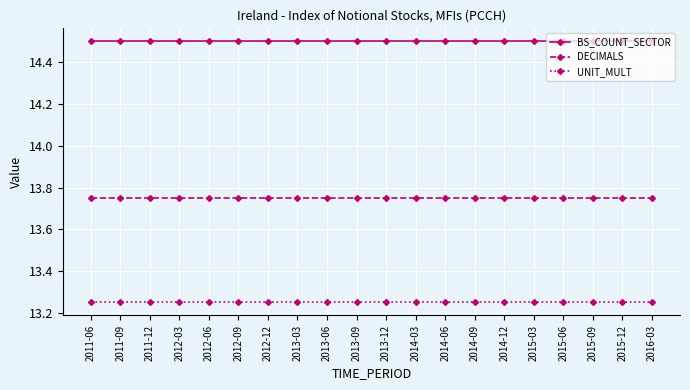

List the series in order of their peak value, lowest first.

UNIT_MULT, DECIMALS, BS_COUNT_SECTOR